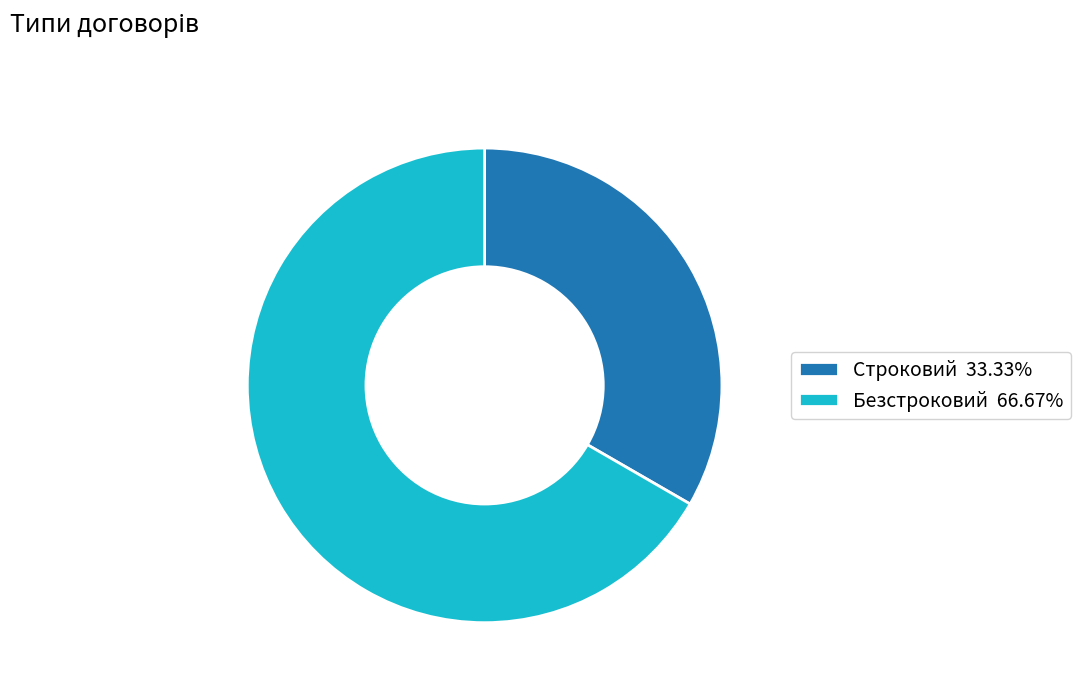

Which slice is the smallest?

Строковий